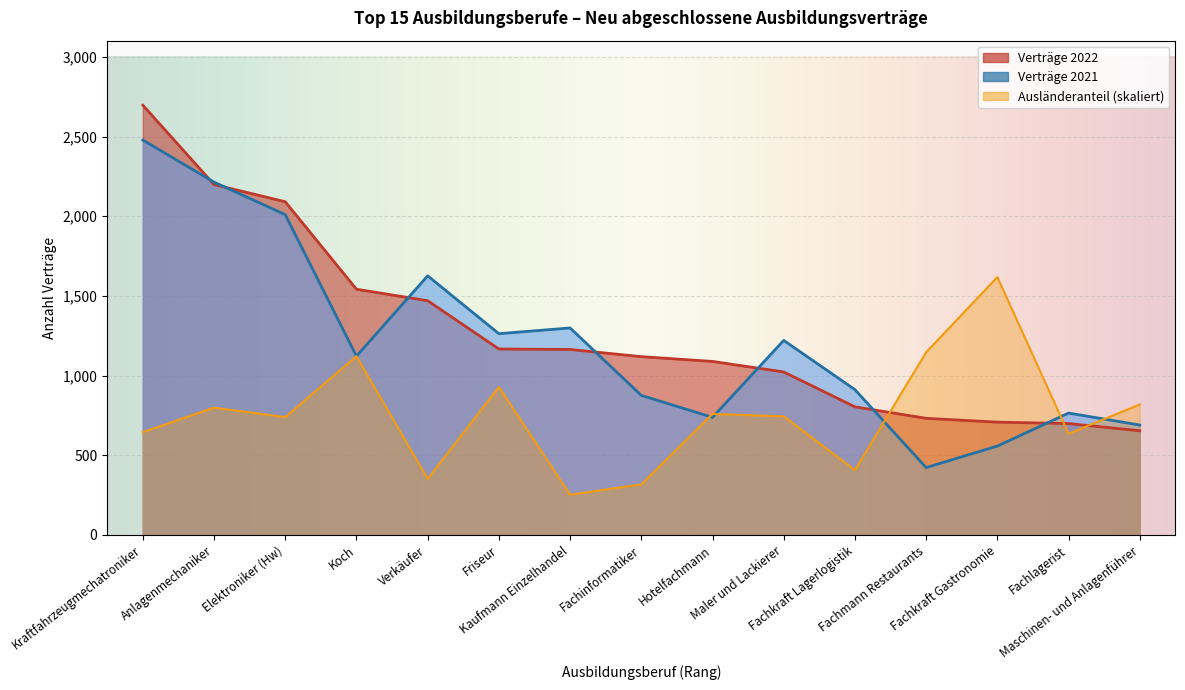

True or false: Verträge 2021 has a value of 384 at Fachkraft Lagerlogistik.

False